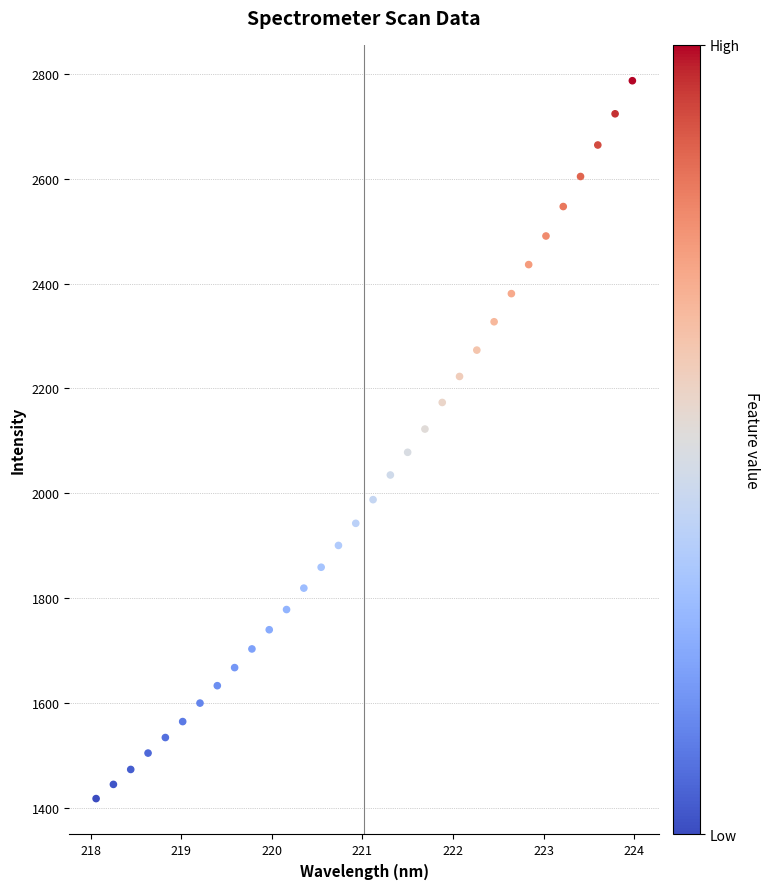

What is the range of X values (max minus min)?

5.9